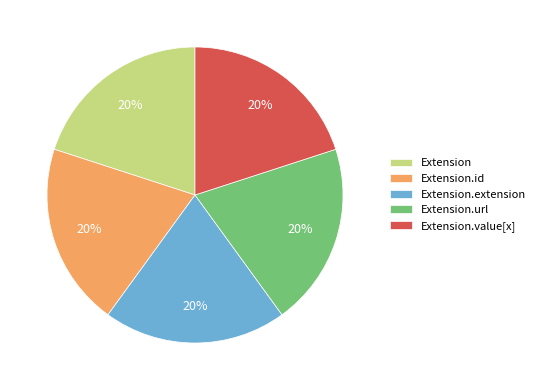

The Extension.url slice represents 8% of the pie. True or false?

False